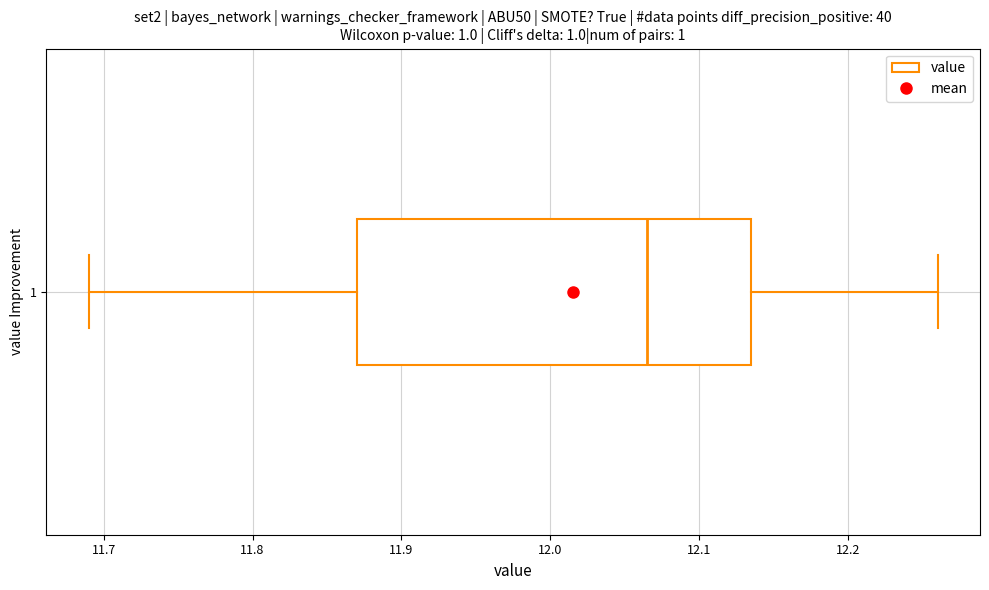

Where does the median line of the box at y = 1 sit on the x-axis? The values are not printed on the chart, so give them approximately, as read against the axis.

12.07